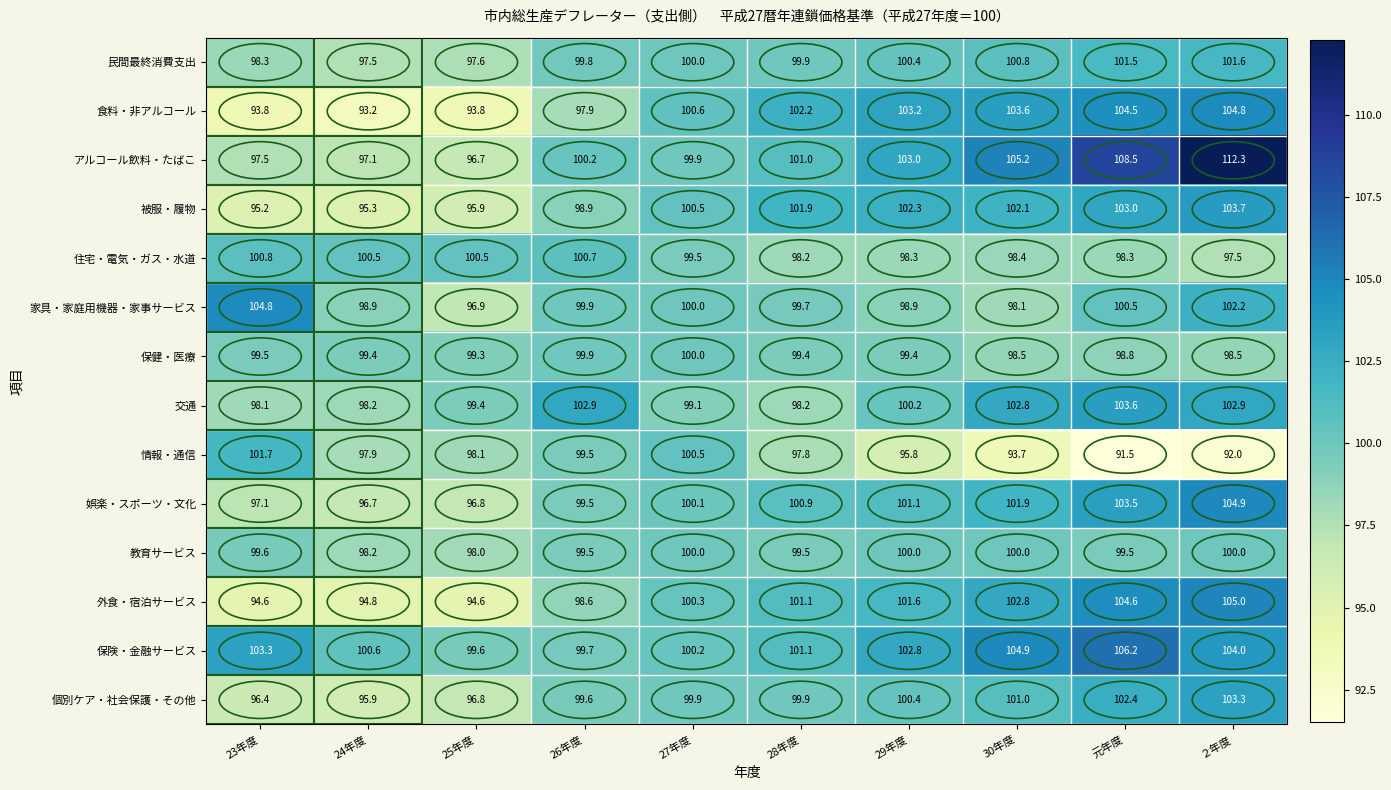

What is the average value of the 個別ケア・社会保護・その他 series?

99.6